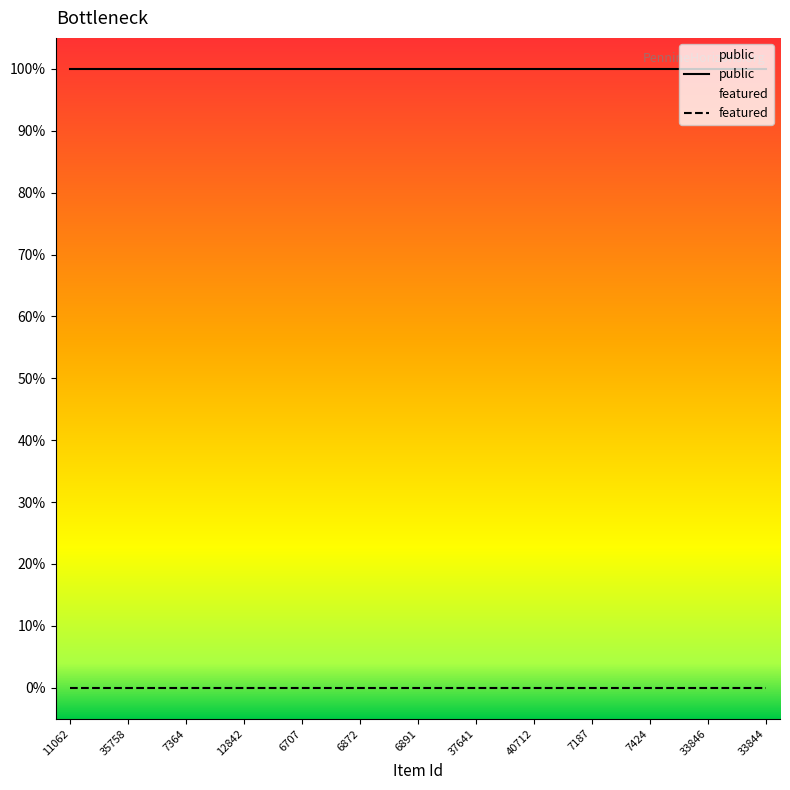

True or false: public and featured intersect in this chart.

False